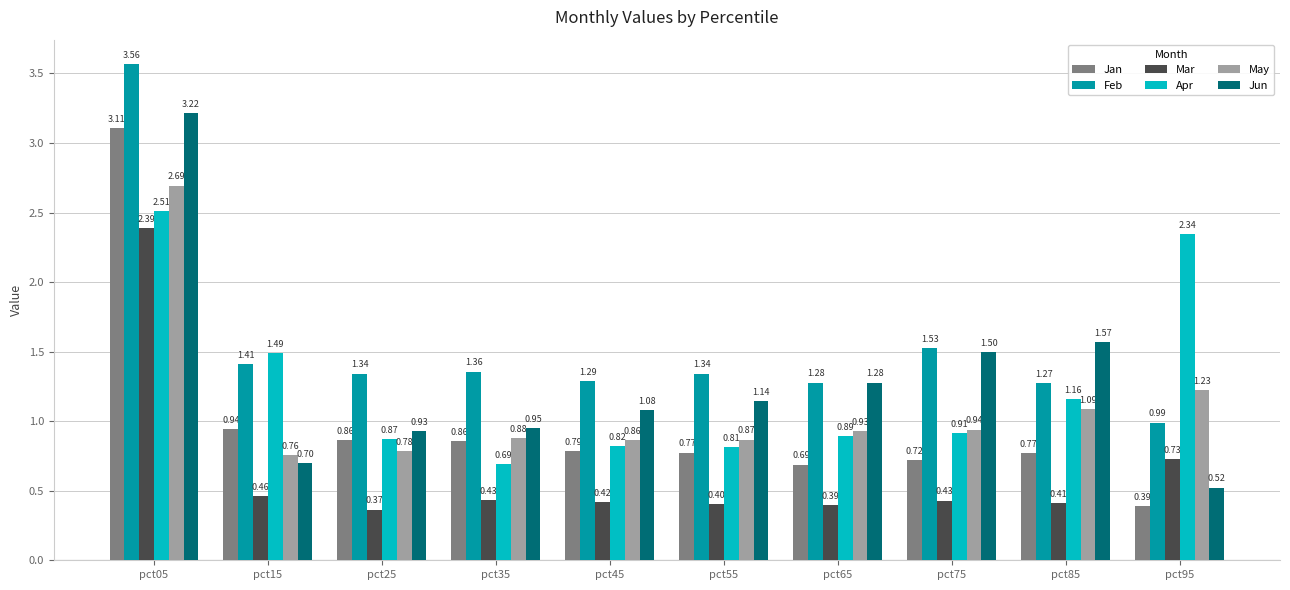

Count the number of categories in the chart.

10